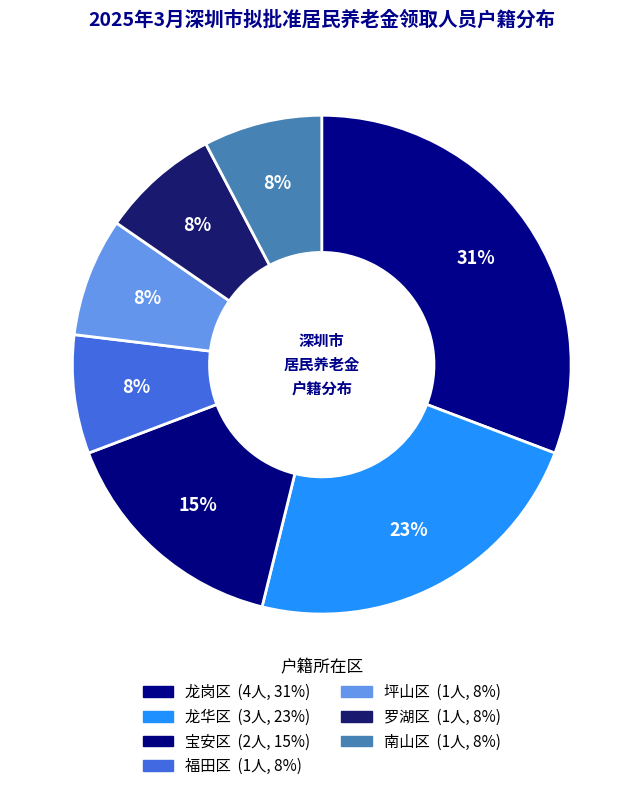

To the nearest percent, what is the average slice percentage?

14%